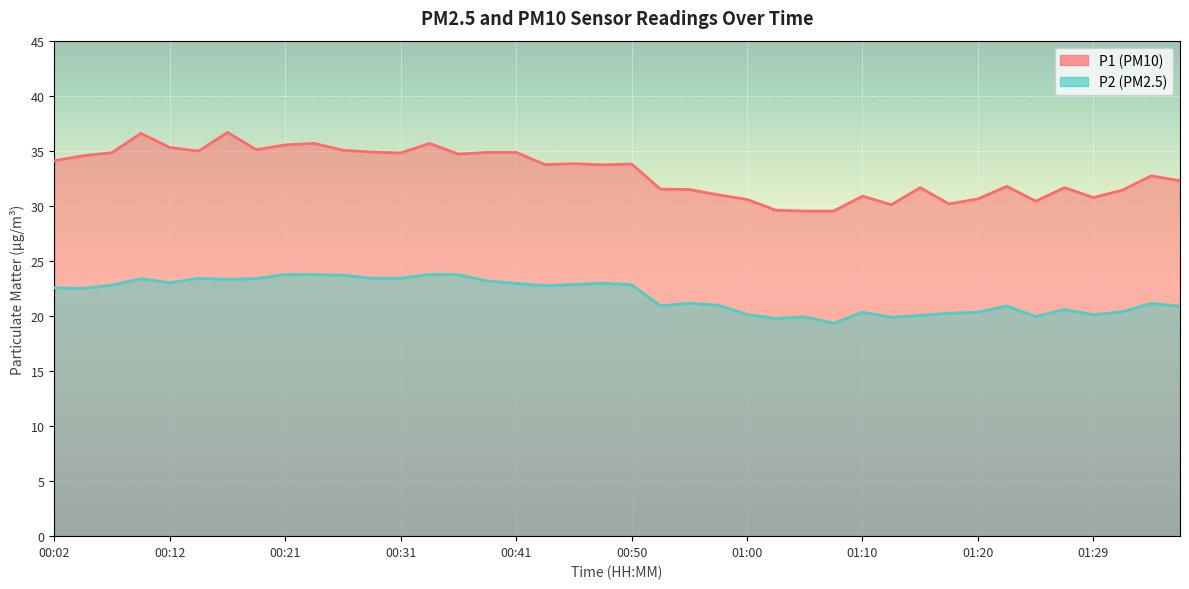

Reading left to right, list all the values displayed in this chart.

P1: 34.1	34.5	34.8	36.6	35.3	35.0	36.7	35.1	35.5	35.7	35.0	34.9	34.8	35.7	34.7	34.9	34.9	33.8	33.8	33.7	33.8	31.5	31.5	31.0	30.6	29.6	29.5	29.5	30.9	30.1	31.6	30.2	30.6	31.8	30.4	31.6	30.8	31.4	32.7	32.3
P2: 22.6	22.5	22.8	23.4	23.0	23.4	23.3	23.4	23.8	23.8	23.7	23.4	23.4	23.8	23.8	23.2	22.9	22.8	22.9	23.0	22.8	20.9	21.1	21.0	20.1	19.8	19.9	19.3	20.3	19.9	20.1	20.2	20.3	20.9	19.9	20.6	20.1	20.4	21.1	20.9